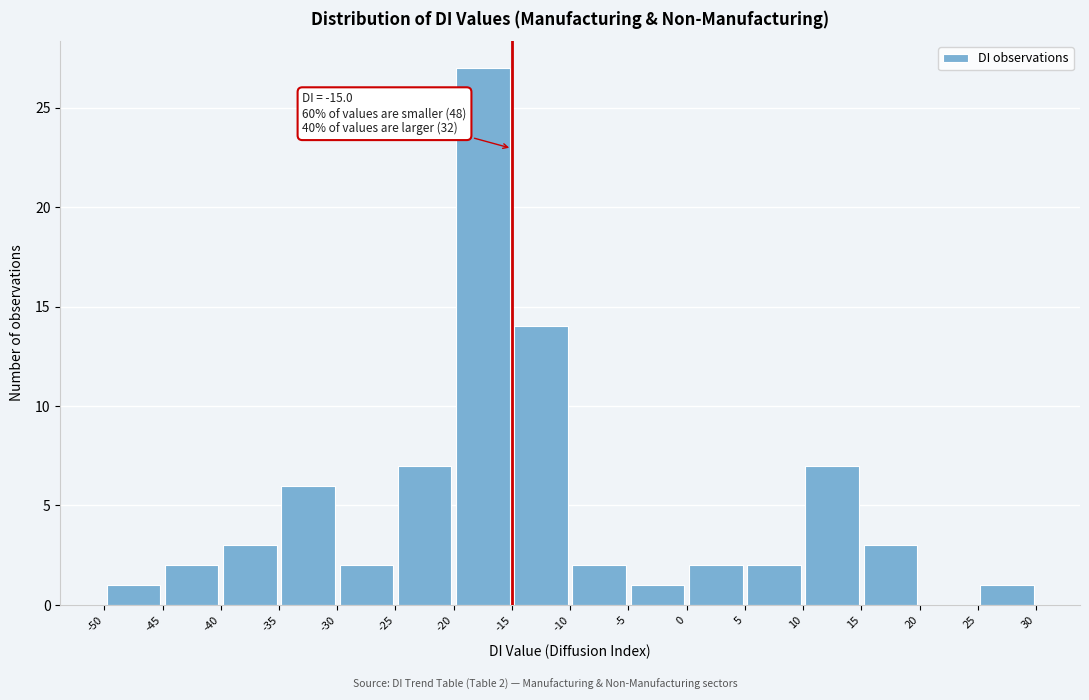

Over which range of the x-axis is the bar tallest?

-20 to -15